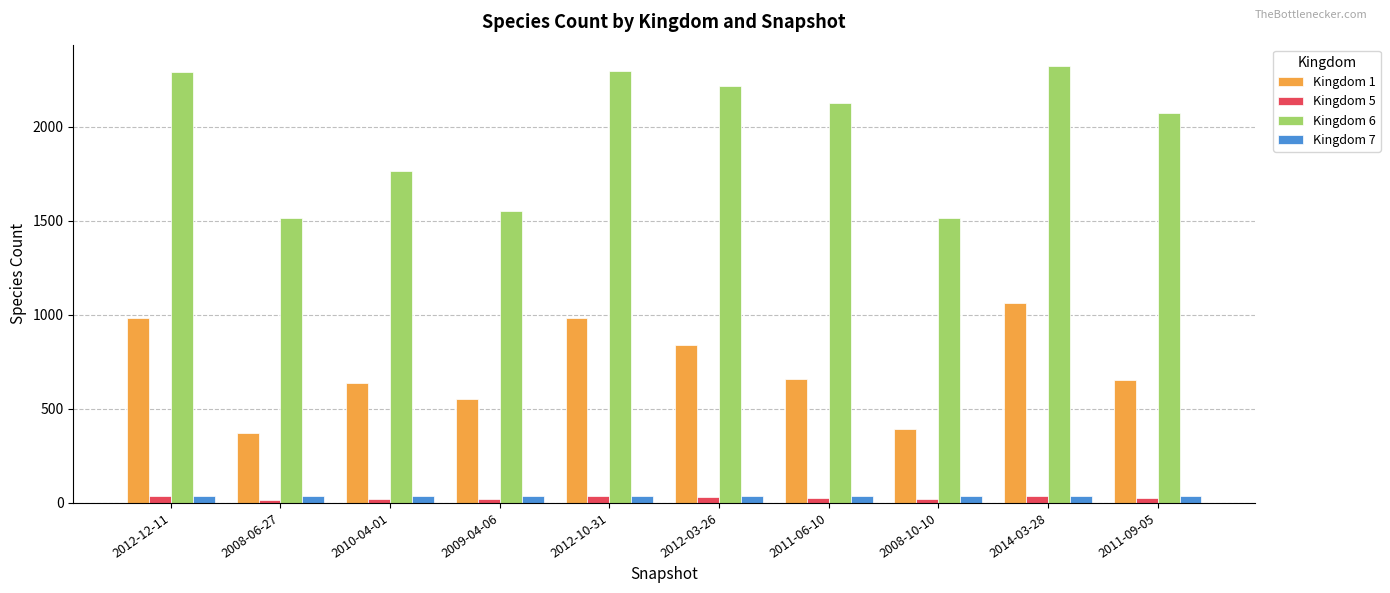

At which category does the chart reach its peak across all series?

2014-03-28